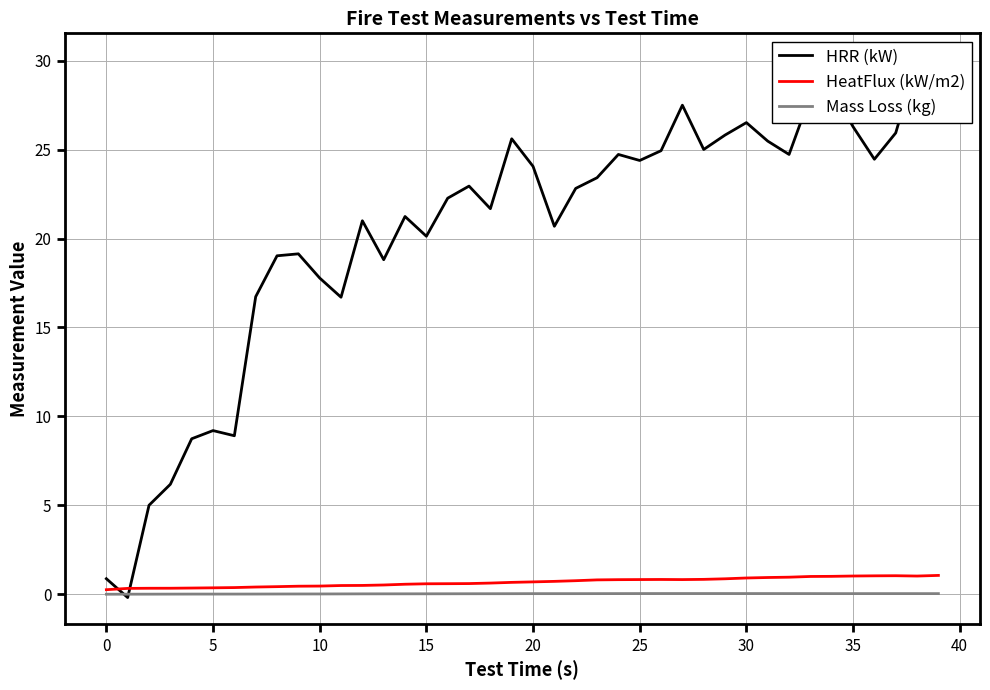

True or false: HRR (kW) has more than 2 points higher than both neighbors.

True